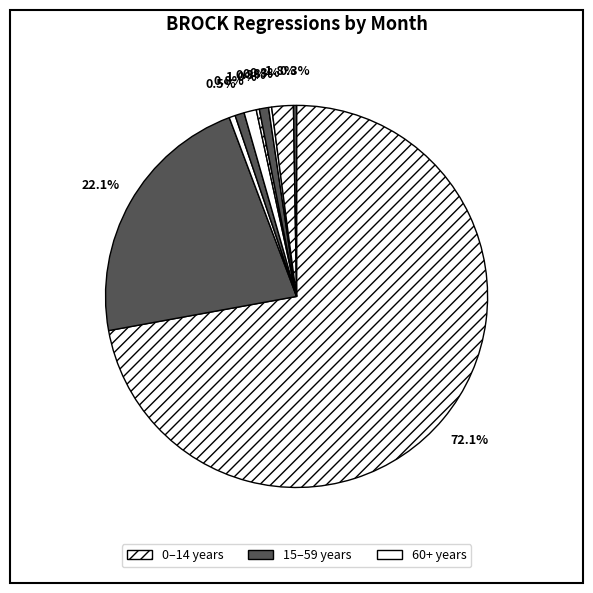

Which category has the smallest portion of the pie?

2017-03